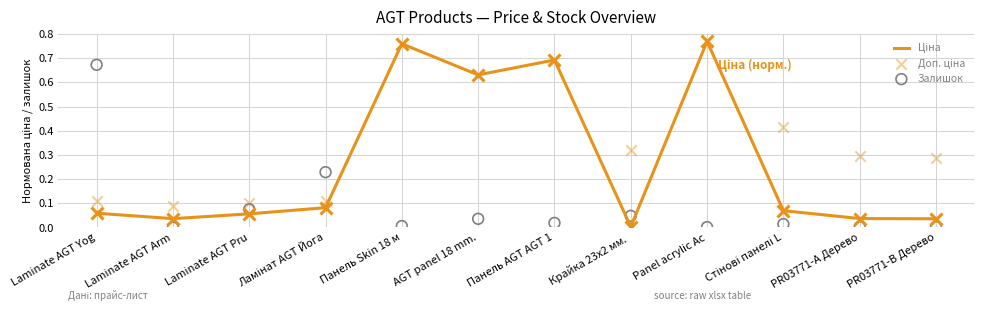

Which series reaches the maximum Y coordinate?

Ціна